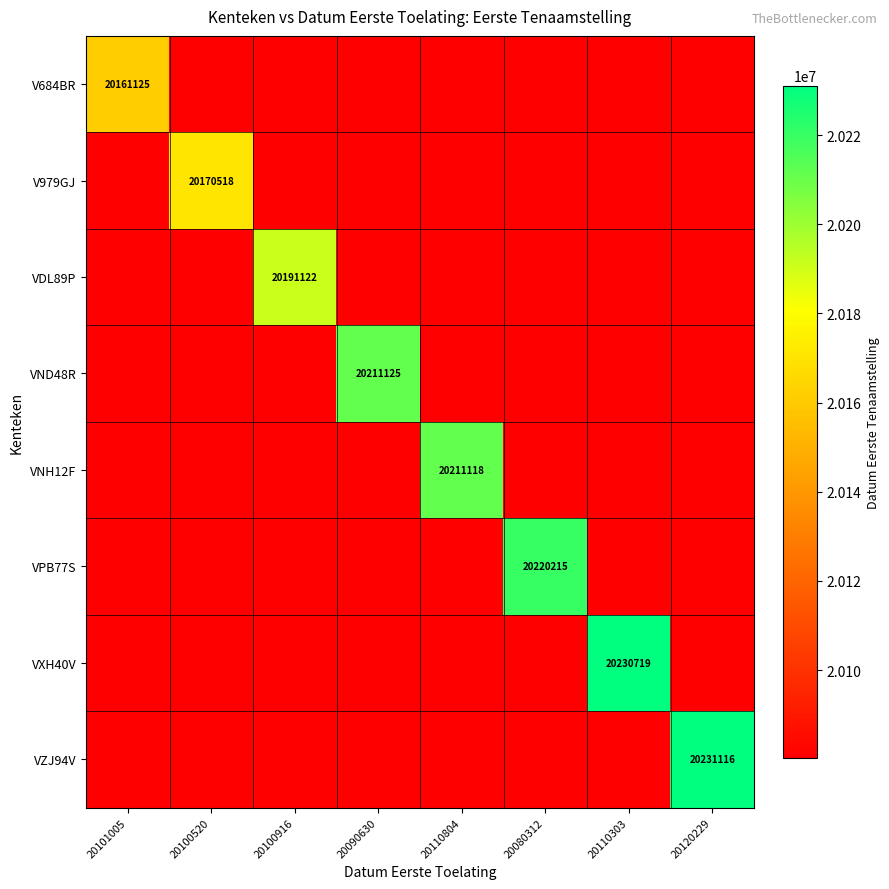

Rank the series by their maximum value, from highest to lowest.

VZJ94V, VXH40V, VPB77S, VND48R, VNH12F, VDL89P, V979GJ, V684BR